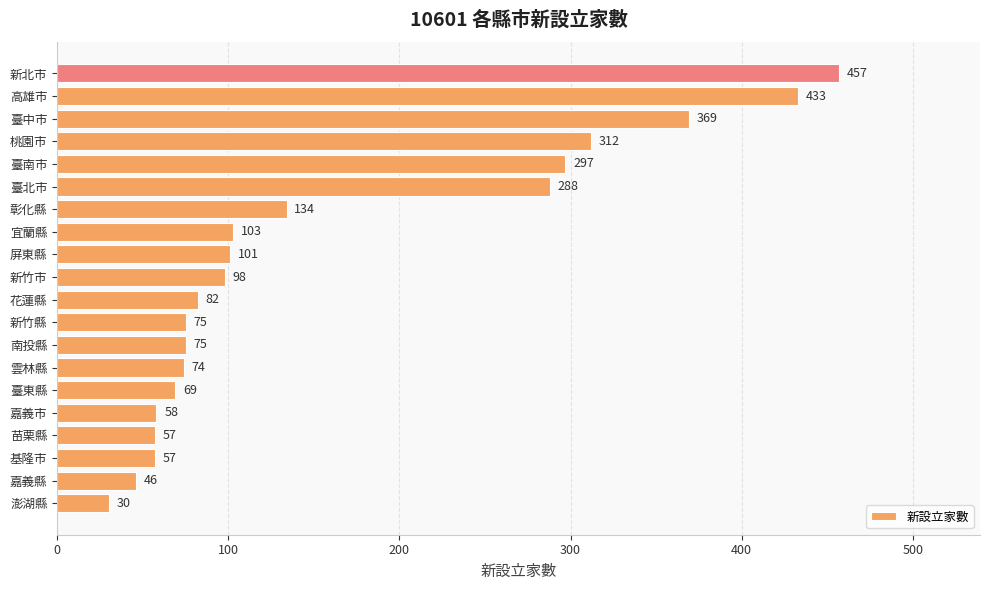

Reading bottom to top, list all the values displayed in this chart.

澎湖縣=30	嘉義縣=46	基隆市=57	苗栗縣=57	嘉義市=58	臺東縣=69	雲林縣=74	南投縣=75	新竹縣=75	花蓮縣=82	新竹市=98	屏東縣=101	宜蘭縣=103	彰化縣=134	臺北市=288	臺南市=297	桃園市=312	臺中市=369	高雄市=433	新北市=457